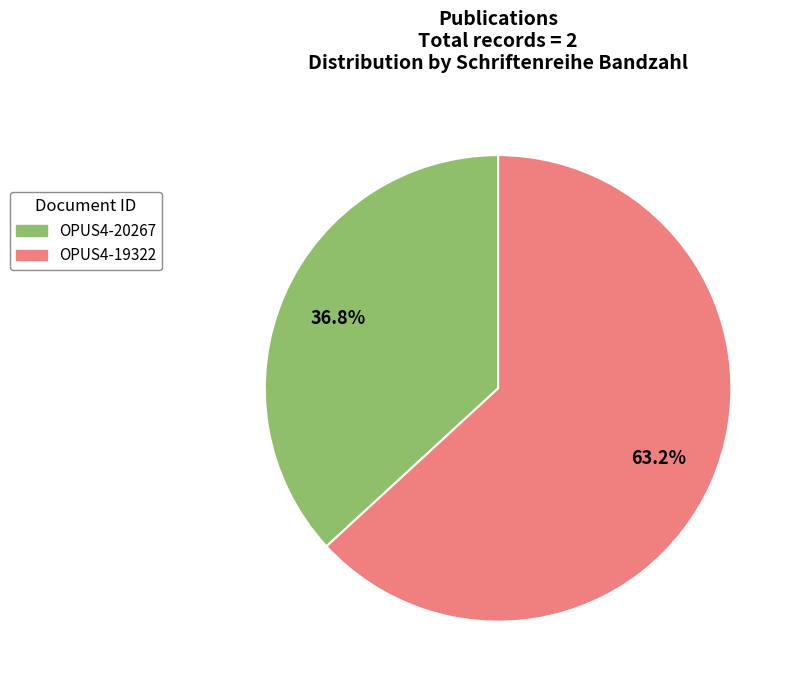

Approximately how many times larger is the value at OPUS4-20267 compared to OPUS4-19322?

0.6